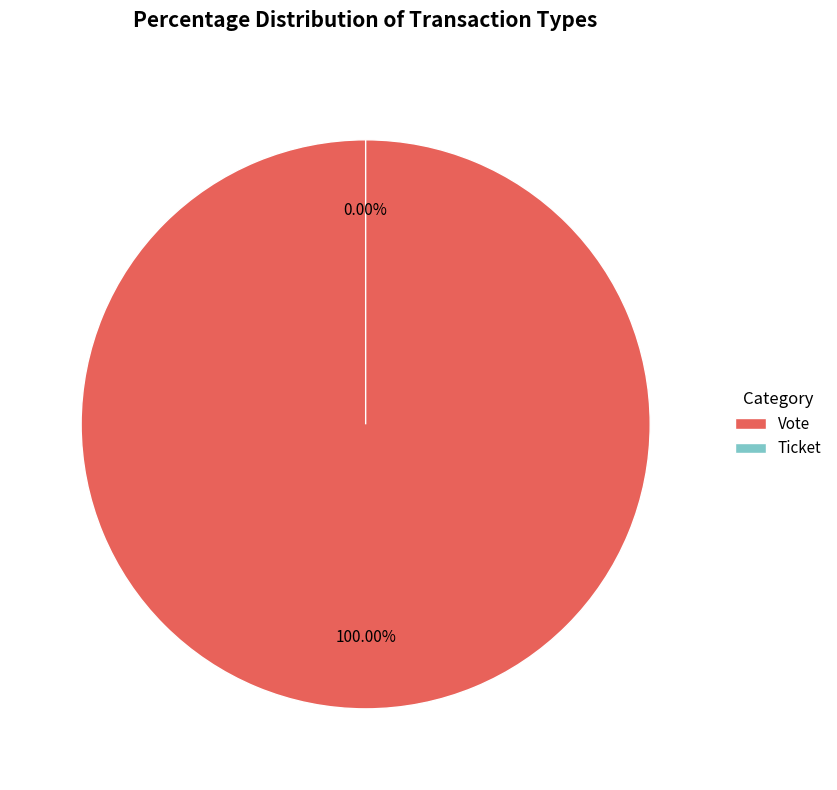

To the nearest percent, what is the average slice percentage?

50%